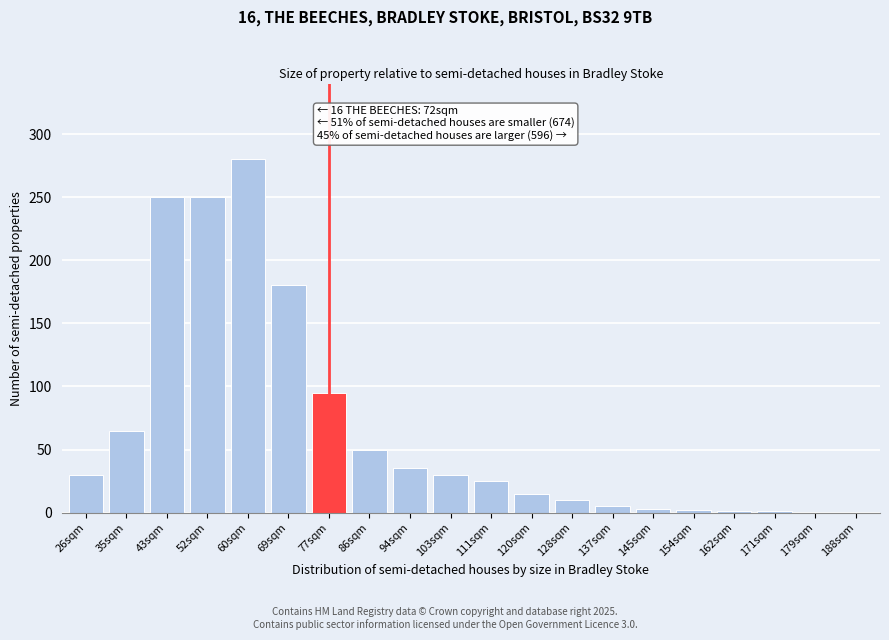

What is the ratio of the value at 111sqm to the value at 86sqm?

0.5